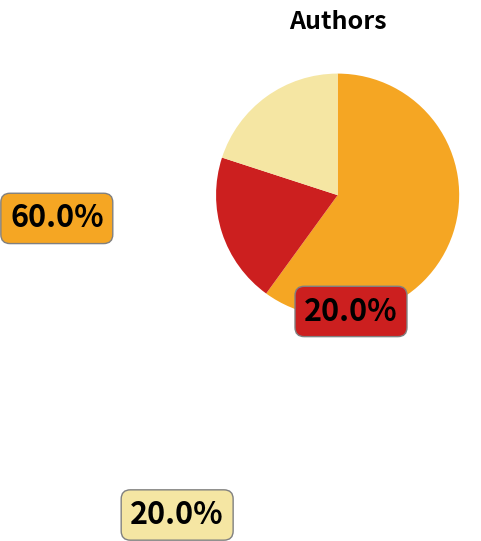

What percentage is the Shannon Messenger (400319412) slice, to the nearest percent?

20%